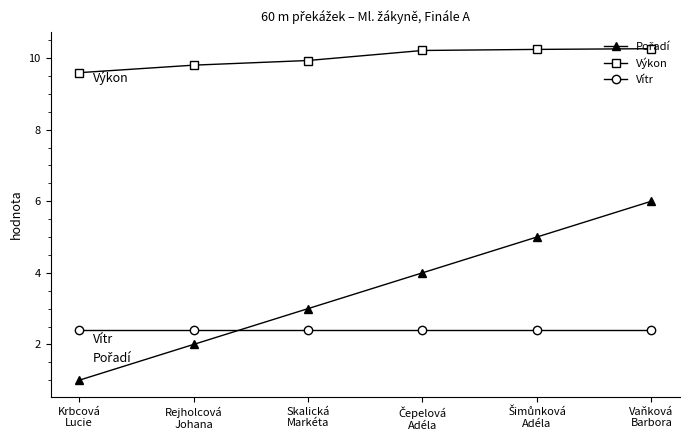

Which series has the largest total across all categories?

Výkon